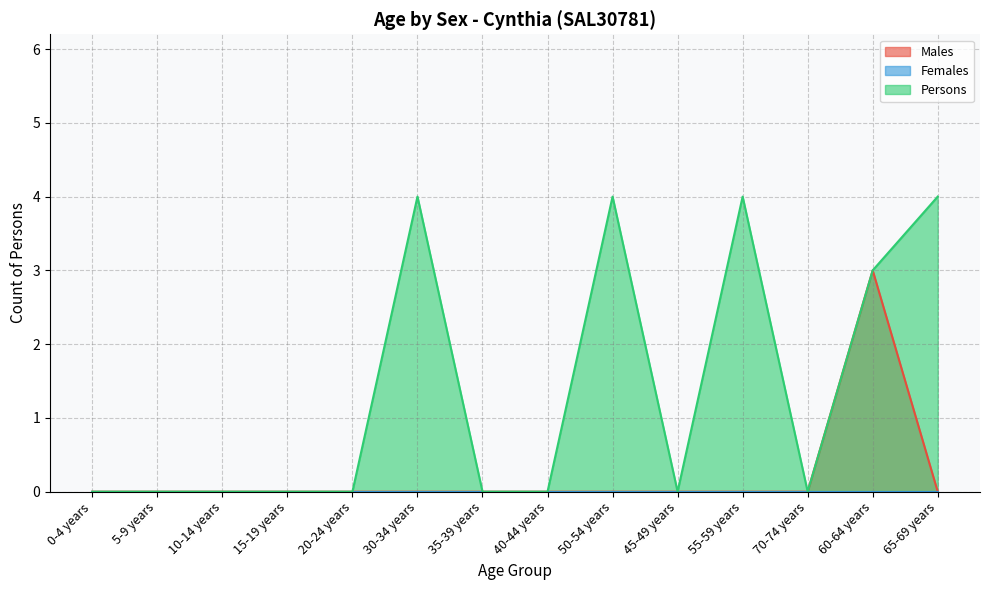

At how many categories does at least one series exceed 3?

4